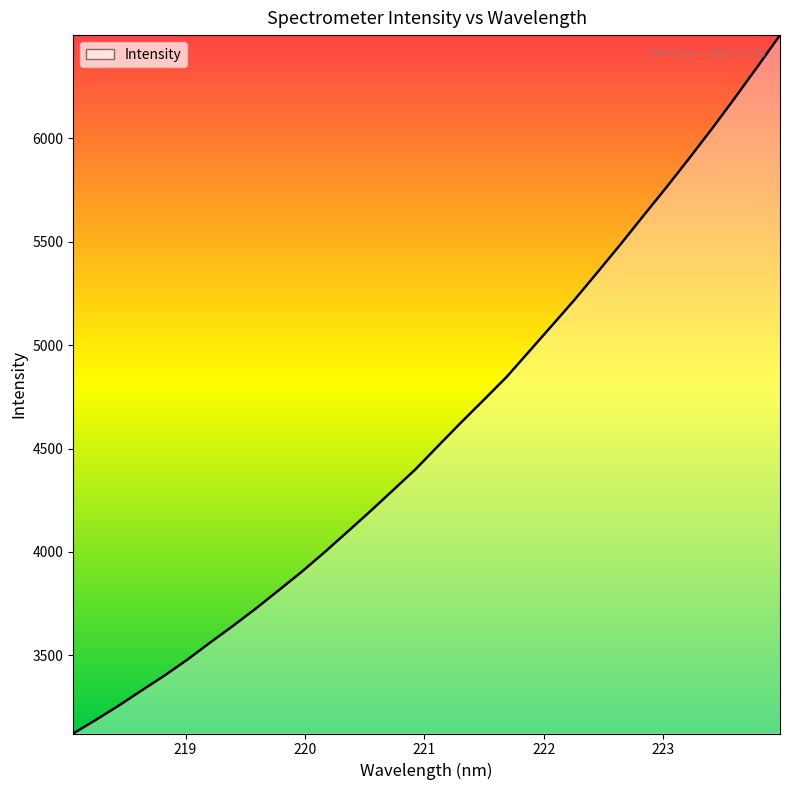

What is the minimum value shown in the chart?

3122.9